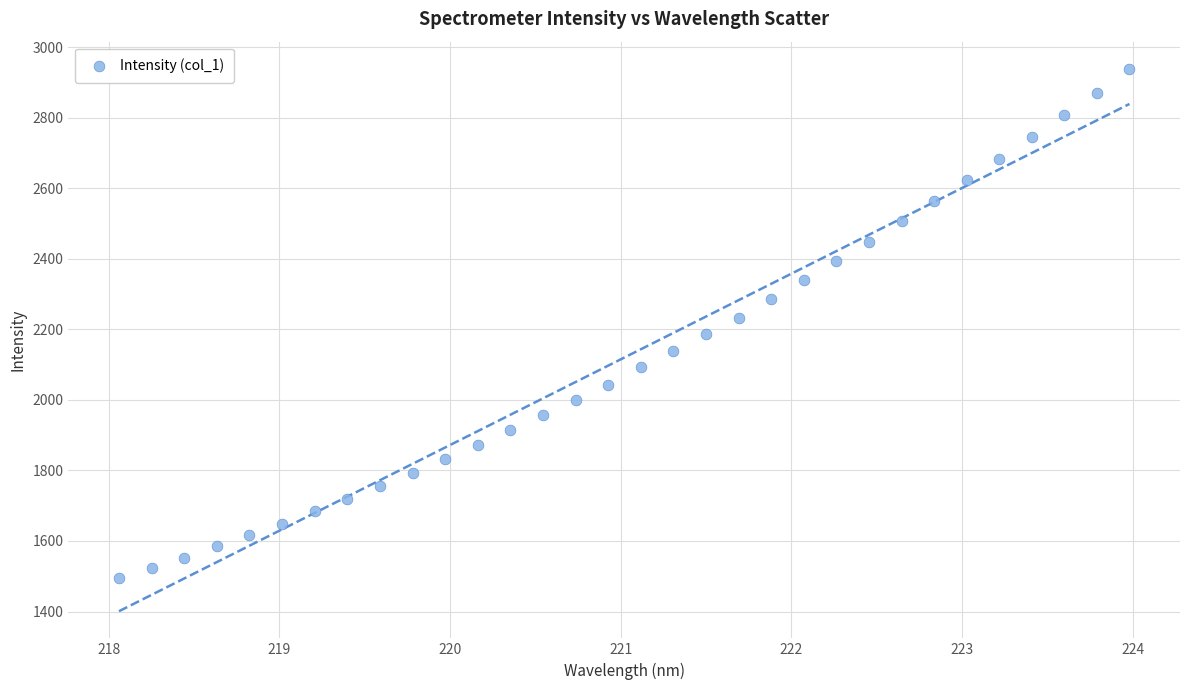

What is the range of X values (max minus min)?

5.9